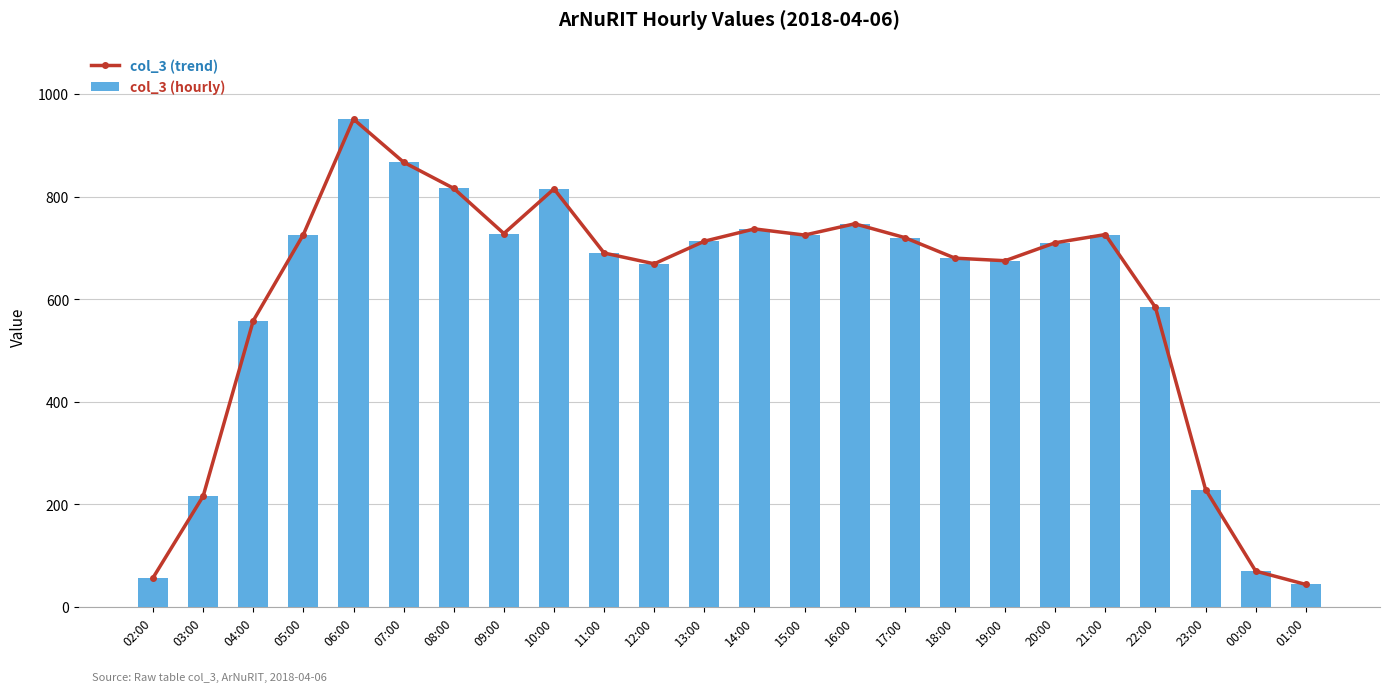

Is it true that col_3 (hourly) equals 737 at 14:00?

True